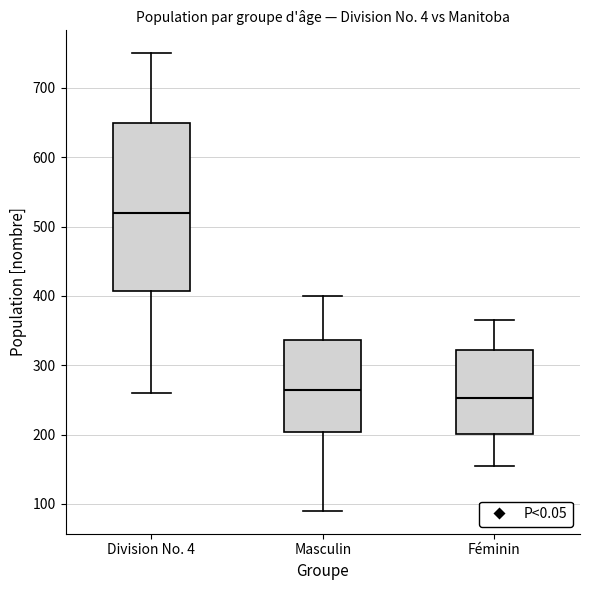

Where does the lower whisker of the box for Masculin end on the y-axis? The values are not printed on the chart, so give them approximately, as read against the axis.

90